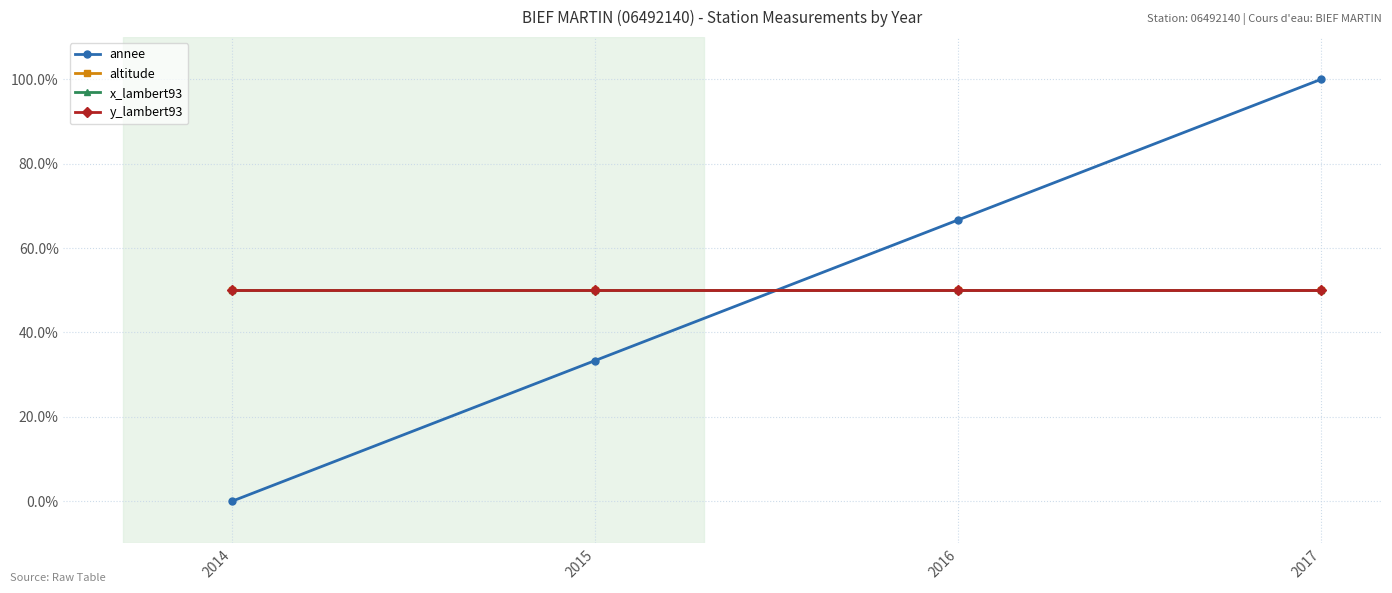

What is the difference between the annee values at 2017 and 2014?

100.0